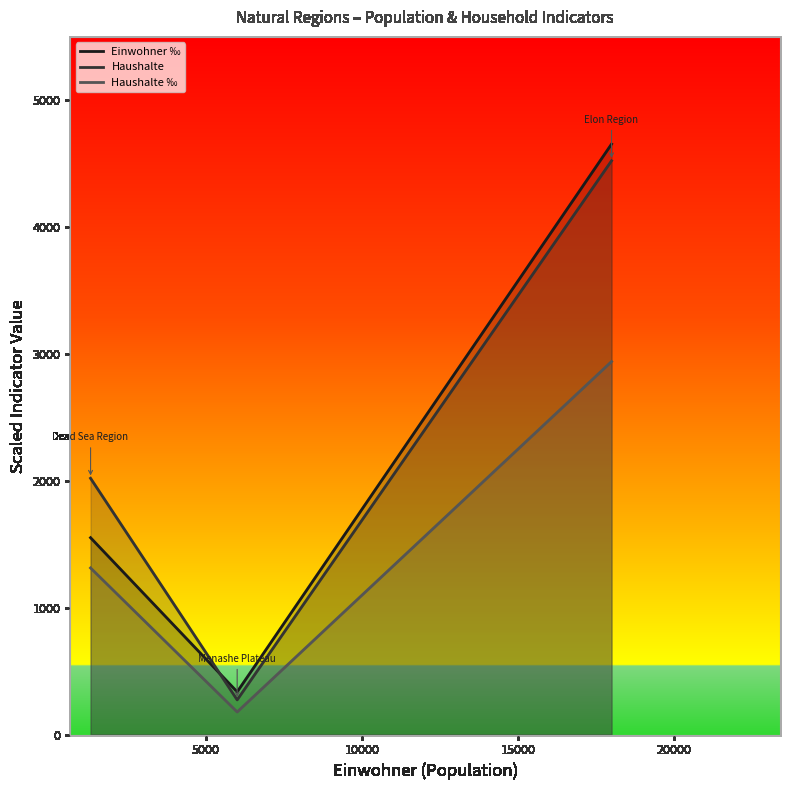

Reading left to right, what are all the values shown in this chart?

Einwohner ‰: 1551.6	336.2	4654.8
Haushalte: 2020.0	273.0	4523.0
Haushalte ‰: 1313.1	177.5	2940.1